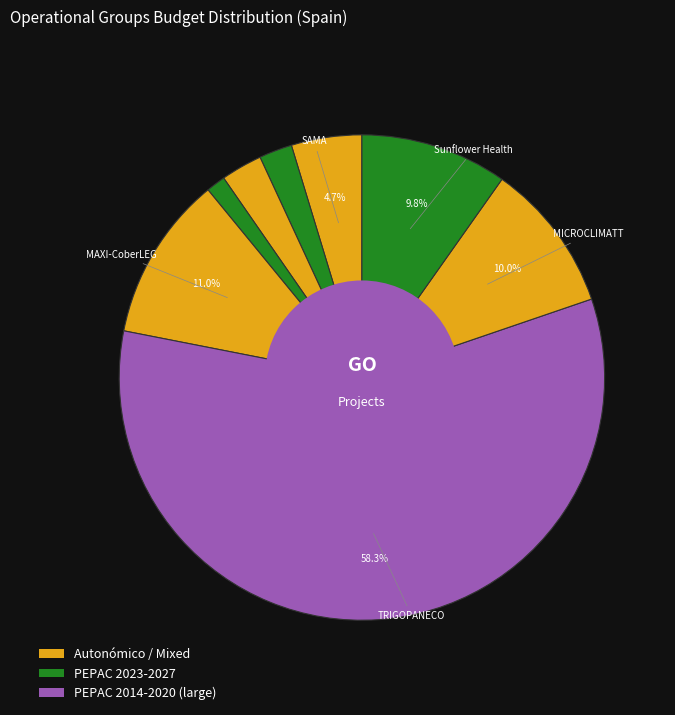

Is there any slice that represents more than half of the pie?

Yes